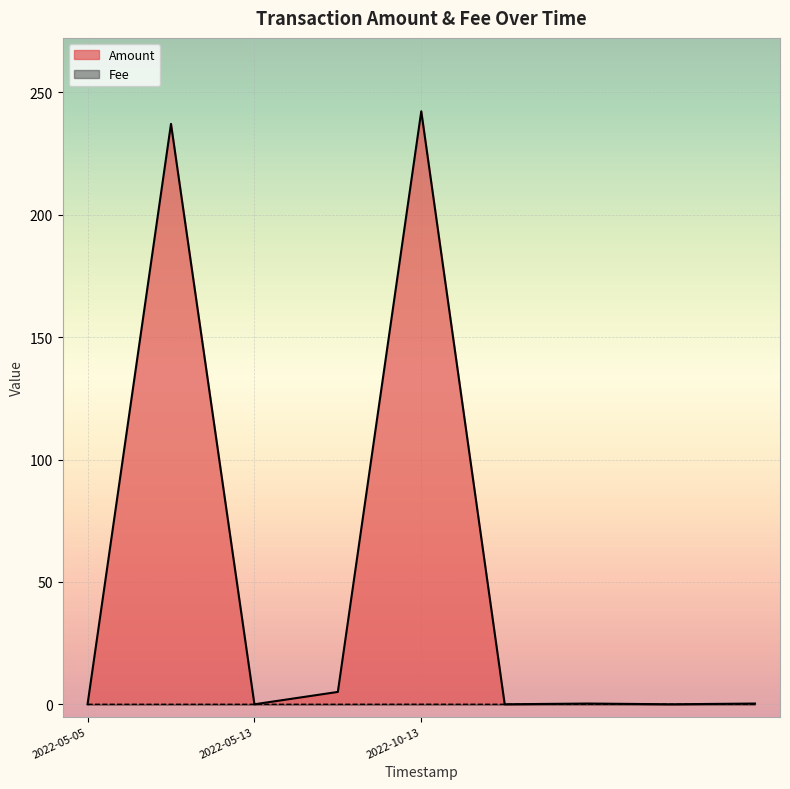

What is the difference between the second highest and second lowest values in the Amount series?

237.2